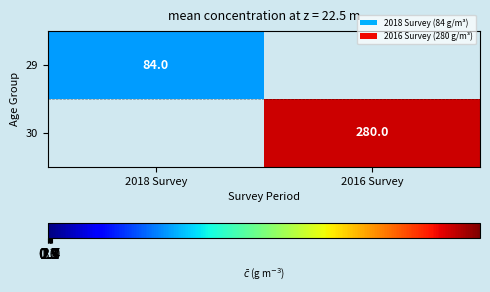

Is the value of 29 at 2018 Survey greater than the value of 30 at 2016 Survey?

No